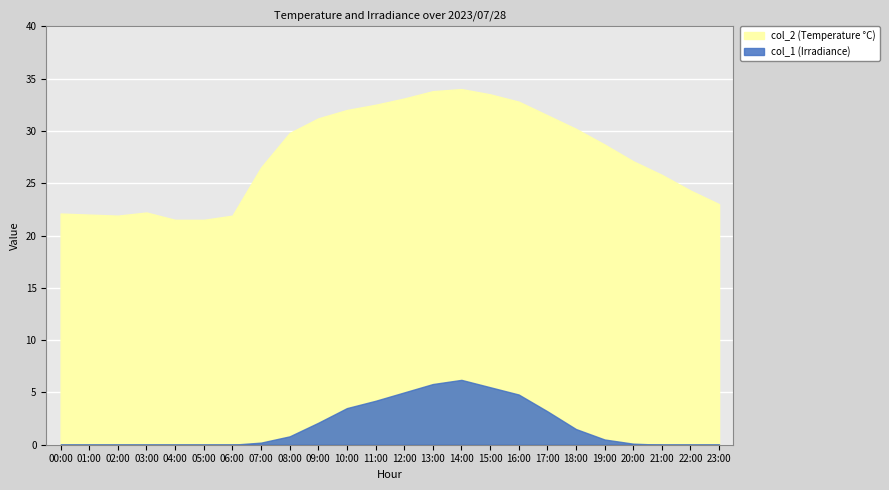

Is the value of col_1 at 17:00 greater than the value of col_2 at 14:00?

No